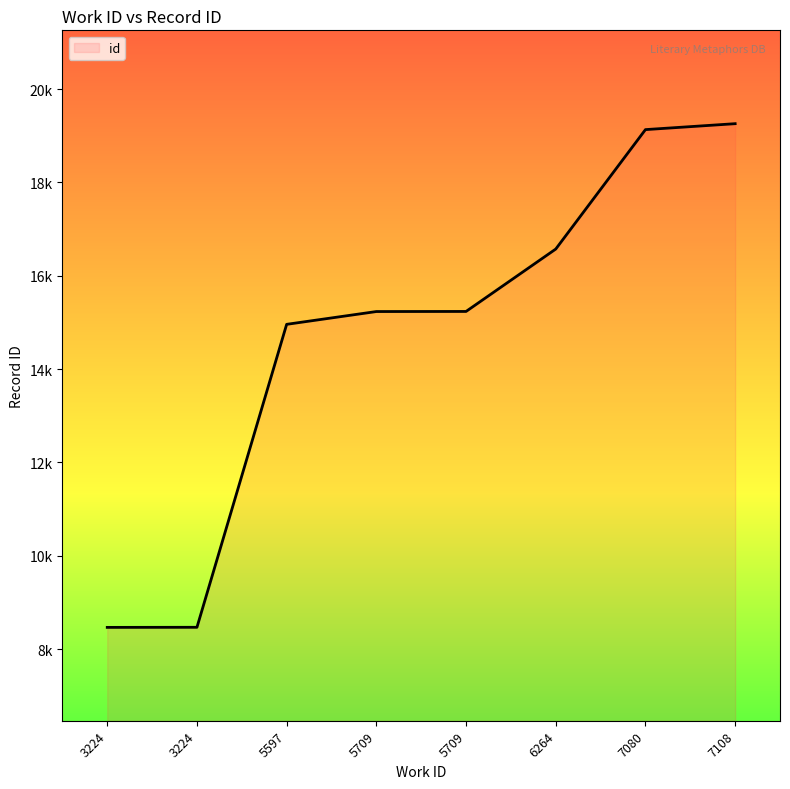

Reading left to right, what are all the values shown in this chart?

3224=8466	3224=8468	5597=14959	5709=15233	5709=15235	6264=16572	7080=19131	7108=19258